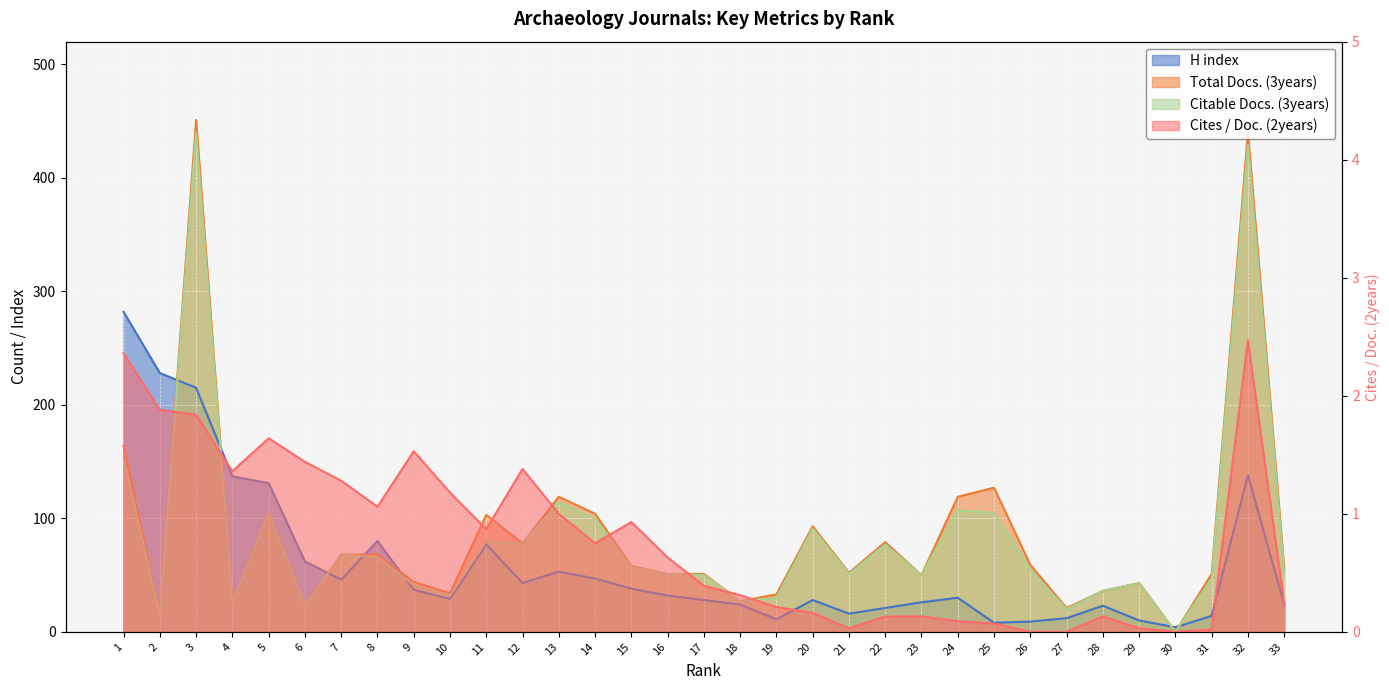

At how many categories does at least one series exceed 37?

27